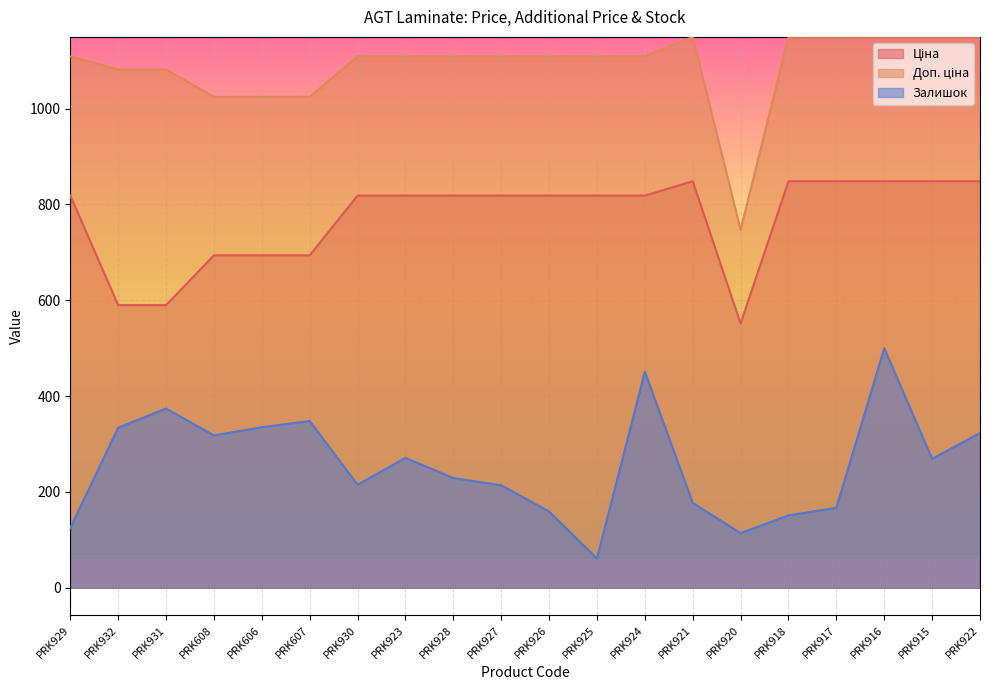

List the series in order of their peak value, highest first.

Доп. ціна, Ціна, Залишок